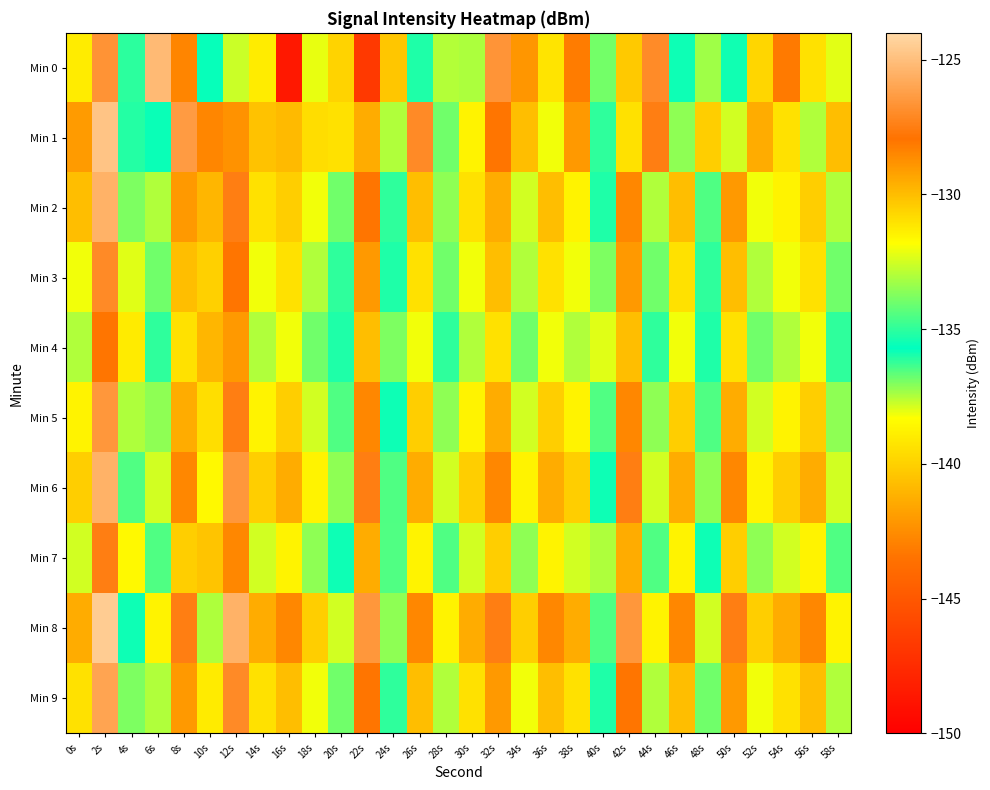

Reading left to right, what are all the values shown in this chart?

Min 0: 0s=-131.3	2s=-126.7	4s=-135.0	6s=-125.2	8s=-128.5	10s=-135.6	12s=-132.6	14s=-131.3	16s=-148.6	18s=-132.1	20s=-139.9	22s=-146.7	24s=-140.4	26s=-136.0	28s=-133.0	30s=-133.1	32s=-126.6	34s=-128.9	36s=-139.3	38s=-128.2	40s=-136.9	42s=-130.3	44s=-127.0	46s=-135.5	48s=-133.3	50s=-135.5	52s=-130.7	54s=-128.1	56s=-131.0	58s=-132.3
Min 1: 0s=-129.0	2s=-124.8	4s=-136.1	6s=-135.6	8s=-126.4	10s=-142.8	12s=-128.8	14s=-130.1	16s=-129.9	18s=-130.9	20s=-131.0	22s=-129.5	24s=-133.0	26s=-127.0	28s=-134.0	30s=-131.5	32s=-128.0	34s=-130.0	36s=-132.0	38s=-129.0	40s=-135.0	42s=-131.0	44s=-127.5	46s=-133.5	48s=-130.5	50s=-132.5	52s=-129.5	54s=-131.0	56s=-133.0	58s=-130.0
Min 2: 0s=-130.0	2s=-125.5	4s=-137.0	6s=-133.0	8s=-129.0	10s=-141.0	12s=-127.5	14s=-131.0	16s=-130.5	18s=-132.0	20s=-134.0	22s=-128.0	24s=-135.0	26s=-130.0	28s=-133.5	30s=-131.0	32s=-129.5	34s=-132.5	36s=-130.0	38s=-131.5	40s=-136.0	42s=-128.5	44s=-133.0	46s=-130.0	48s=-134.5	50s=-129.0	52s=-132.0	54s=-131.5	56s=-130.5	58s=-133.0
Min 3: 0s=-132.0	2s=-127.0	4s=-138.0	6s=-134.0	8s=-130.0	10s=-140.0	12s=-128.0	14s=-132.0	16s=-131.0	18s=-133.0	20s=-135.0	22s=-129.0	24s=-136.0	26s=-131.0	28s=-134.0	30s=-132.0	32s=-130.0	34s=-133.0	36s=-131.0	38s=-132.0	40s=-137.0	42s=-129.0	44s=-134.0	46s=-131.0	48s=-135.0	50s=-130.0	52s=-133.0	54s=-132.0	56s=-131.0	58s=-134.0
Min 4: 0s=-133.0	2s=-128.0	4s=-139.0	6s=-135.0	8s=-131.0	10s=-141.0	12s=-129.0	14s=-133.0	16s=-132.0	18s=-134.0	20s=-136.0	22s=-130.0	24s=-137.0	26s=-132.0	28s=-135.0	30s=-133.0	32s=-131.0	34s=-134.0	36s=-132.0	38s=-133.0	40s=-138.0	42s=-130.0	44s=-135.0	46s=-132.0	48s=-136.0	50s=-131.0	52s=-134.0	54s=-133.0	56s=-132.0	58s=-135.0
Min 5: 0s=-131.5	2s=-126.5	4s=-137.5	6s=-133.5	8s=-129.5	10s=-139.5	12s=-127.5	14s=-131.5	16s=-130.5	18s=-132.5	20s=-134.5	22s=-128.5	24s=-135.5	26s=-130.5	28s=-133.5	30s=-131.5	32s=-129.5	34s=-132.5	36s=-130.5	38s=-131.5	40s=-136.5	42s=-128.5	44s=-133.5	46s=-130.5	48s=-134.5	50s=-129.5	52s=-132.5	54s=-131.5	56s=-130.5	58s=-133.5
Min 6: 0s=-130.5	2s=-125.5	4s=-136.5	6s=-132.5	8s=-128.5	10s=-138.5	12s=-126.5	14s=-130.5	16s=-129.5	18s=-131.5	20s=-133.5	22s=-127.5	24s=-134.5	26s=-129.5	28s=-132.5	30s=-130.5	32s=-128.5	34s=-131.5	36s=-129.5	38s=-130.5	40s=-135.5	42s=-127.5	44s=-132.5	46s=-129.5	48s=-133.5	50s=-128.5	52s=-131.5	54s=-130.5	56s=-129.5	58s=-132.5
Min 7: 0s=-132.5	2s=-127.5	4s=-138.5	6s=-134.5	8s=-130.5	10s=-140.5	12s=-128.5	14s=-132.5	16s=-131.5	18s=-133.5	20s=-135.5	22s=-129.5	24s=-136.5	26s=-131.5	28s=-134.5	30s=-132.5	32s=-130.5	34s=-133.5	36s=-131.5	38s=-132.5	40s=-137.5	42s=-129.5	44s=-134.5	46s=-131.5	48s=-135.5	50s=-130.5	52s=-133.5	54s=-132.5	56s=-131.5	58s=-134.5
Min 8: 0s=-129.5	2s=-124.5	4s=-135.5	6s=-131.5	8s=-127.5	10s=-137.5	12s=-125.5	14s=-129.5	16s=-128.5	18s=-130.5	20s=-132.5	22s=-126.5	24s=-133.5	26s=-128.5	28s=-131.5	30s=-129.5	32s=-127.5	34s=-130.5	36s=-128.5	38s=-129.5	40s=-134.5	42s=-126.5	44s=-131.5	46s=-128.5	48s=-132.5	50s=-127.5	52s=-130.5	54s=-129.5	56s=-128.5	58s=-131.5
Min 9: 0s=-131.0	2s=-126.0	4s=-137.0	6s=-133.0	8s=-129.0	10s=-139.0	12s=-127.0	14s=-131.0	16s=-130.0	18s=-132.0	20s=-134.0	22s=-128.0	24s=-135.0	26s=-130.0	28s=-133.0	30s=-131.0	32s=-129.0	34s=-132.0	36s=-130.0	38s=-131.0	40s=-136.0	42s=-128.0	44s=-133.0	46s=-130.0	48s=-134.0	50s=-129.0	52s=-132.0	54s=-131.0	56s=-130.0	58s=-133.0